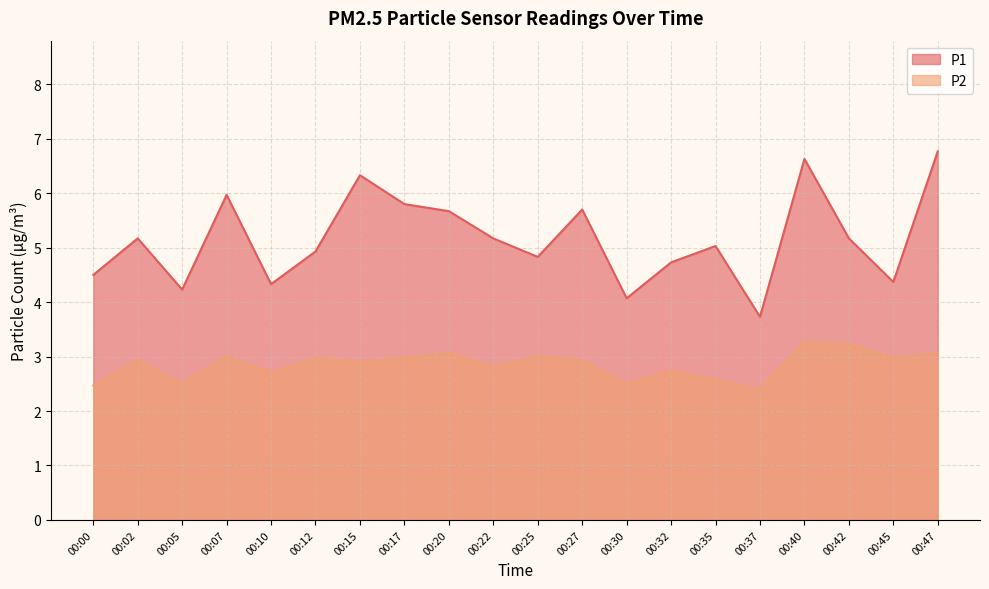

Does the chart display data point markers on the line(s)?

No